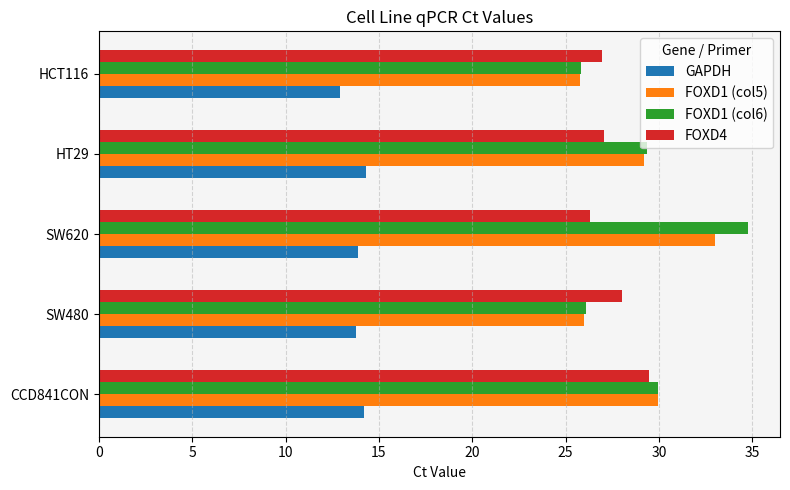

What is the total value across all series at SW620?

107.9